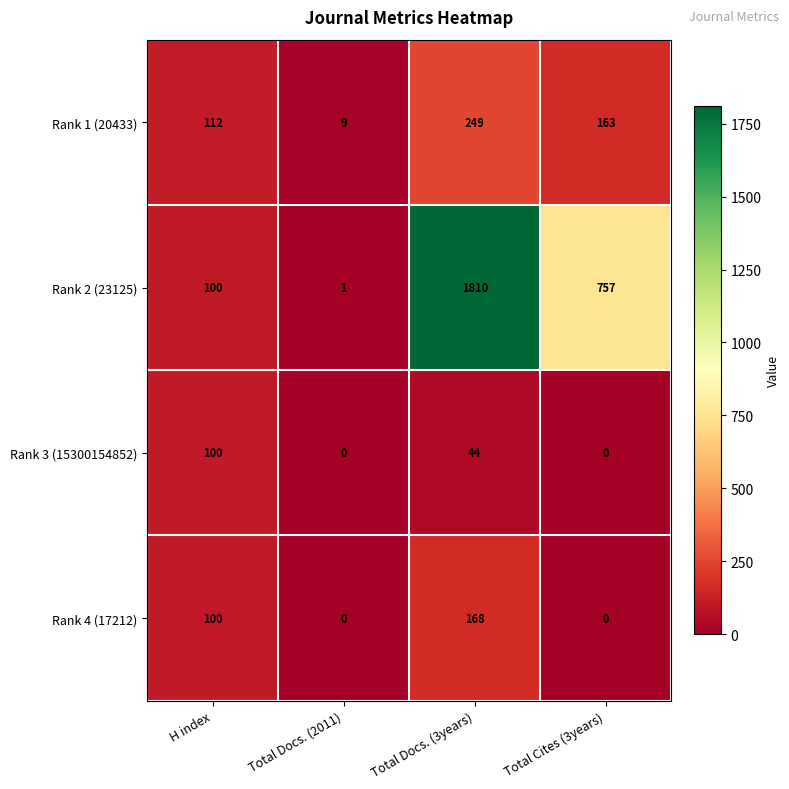

What is the sum of the Rank 2 (23125) values at Total Docs. (3years) and Total Cites (3years)?

2567